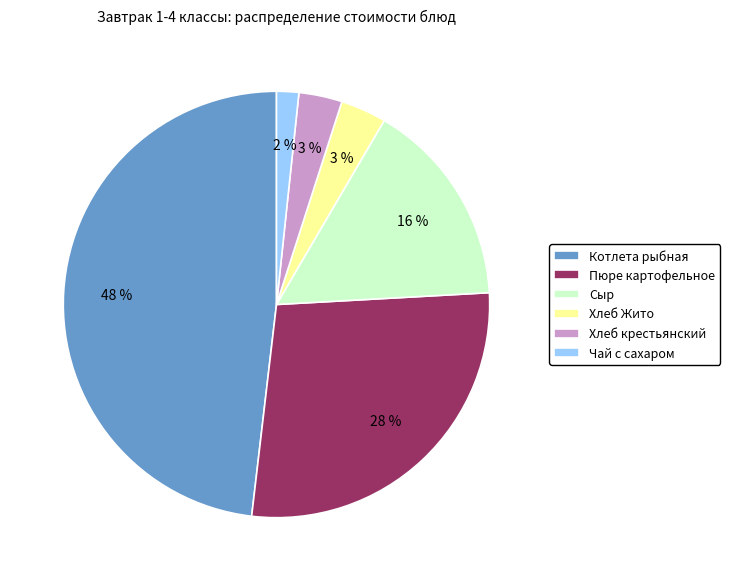

Which has a higher value, Котлета рыбная or Пюре картофельное?

Котлета рыбная